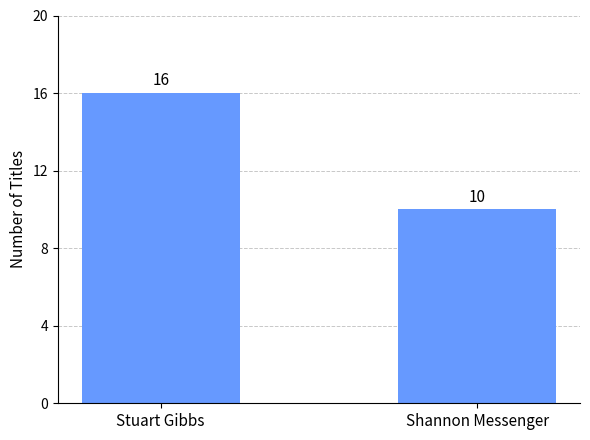

What is the difference between the maximum and minimum values?

6